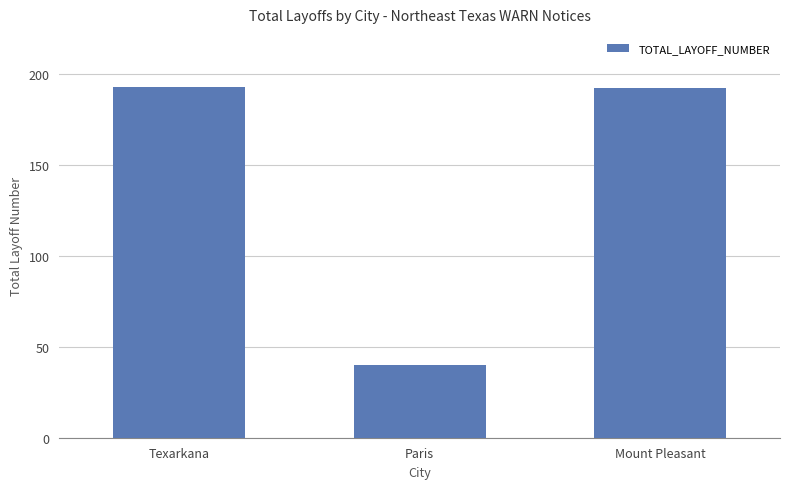

What is the label of the 3rd bar from the left?

Mount Pleasant